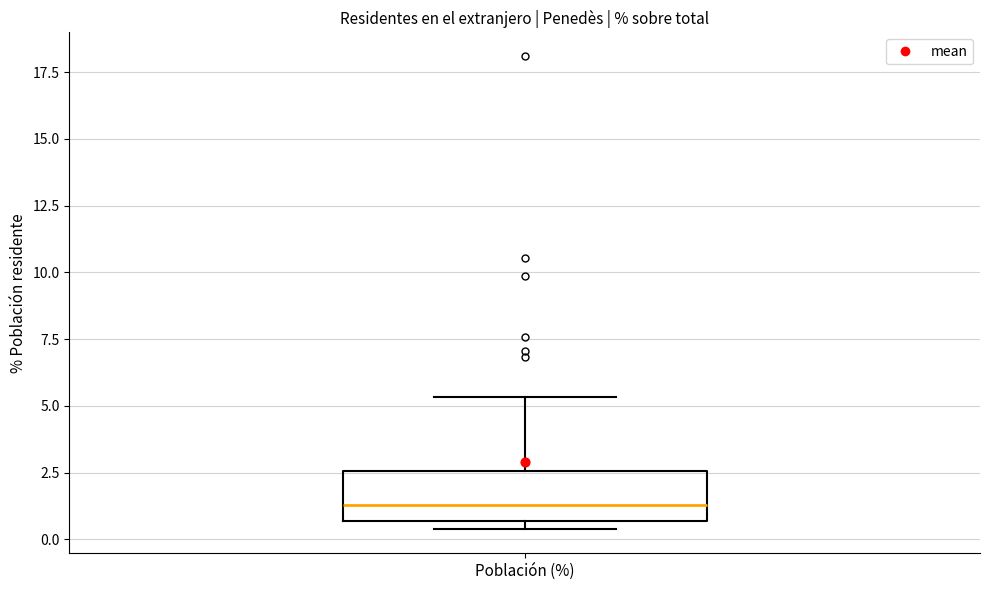

Where does the median line of the box for Población (%) sit on the y-axis? The values are not printed on the chart, so give them approximately, as read against the axis.

1.5